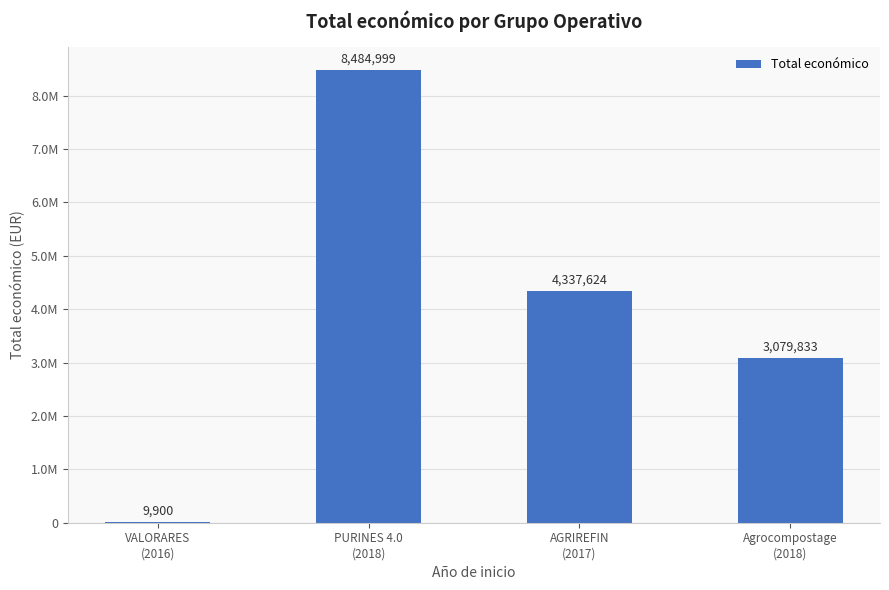

What is the sum of all values?

15912356